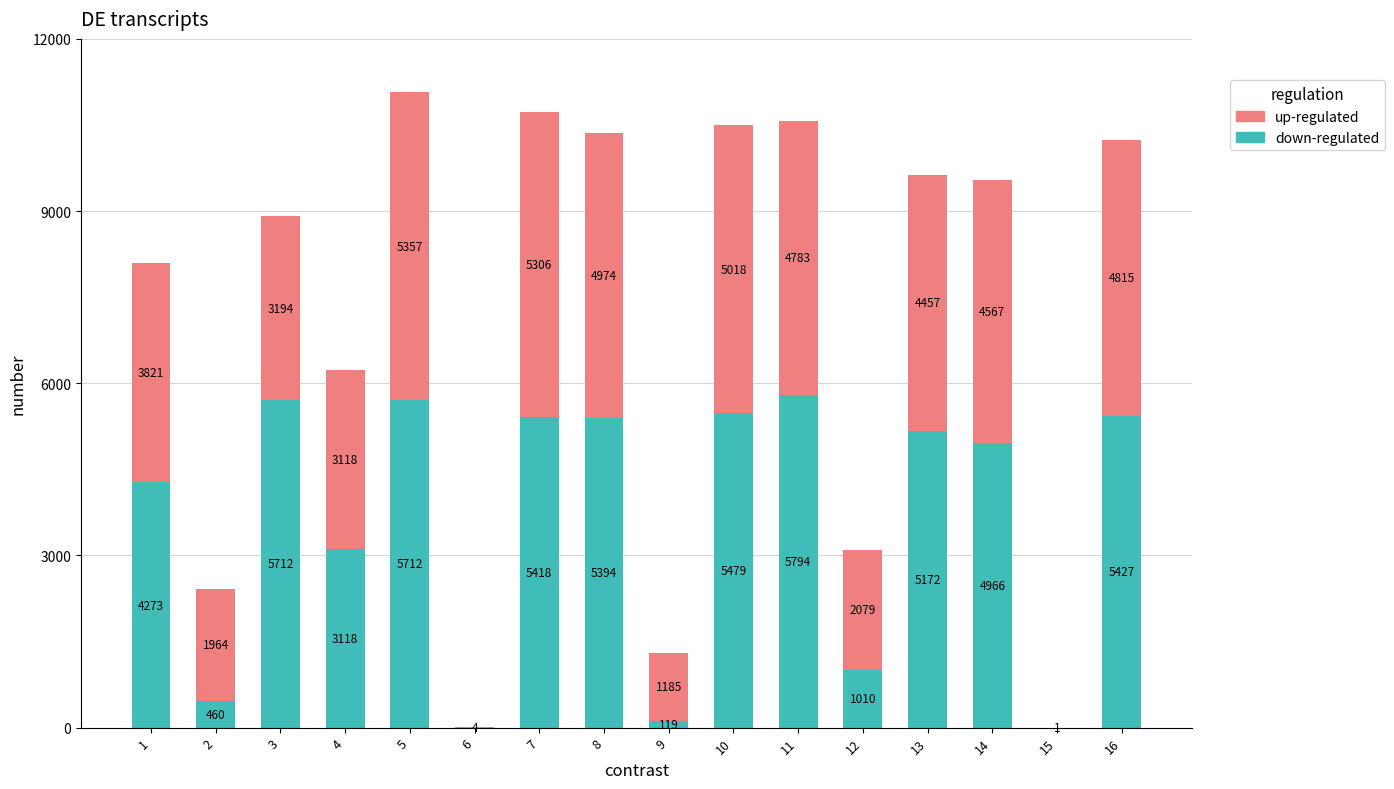

What is the total value across all series at 3?

8906